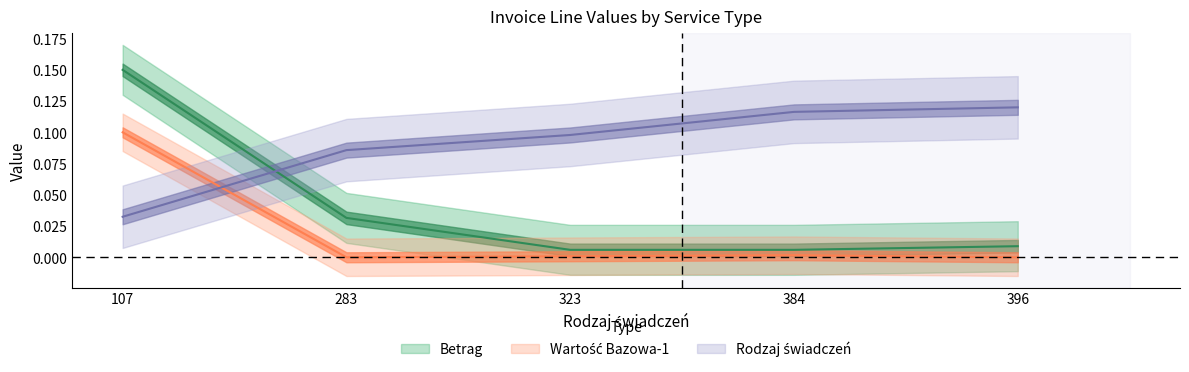

At which category does the chart reach its minimum across all series?

283